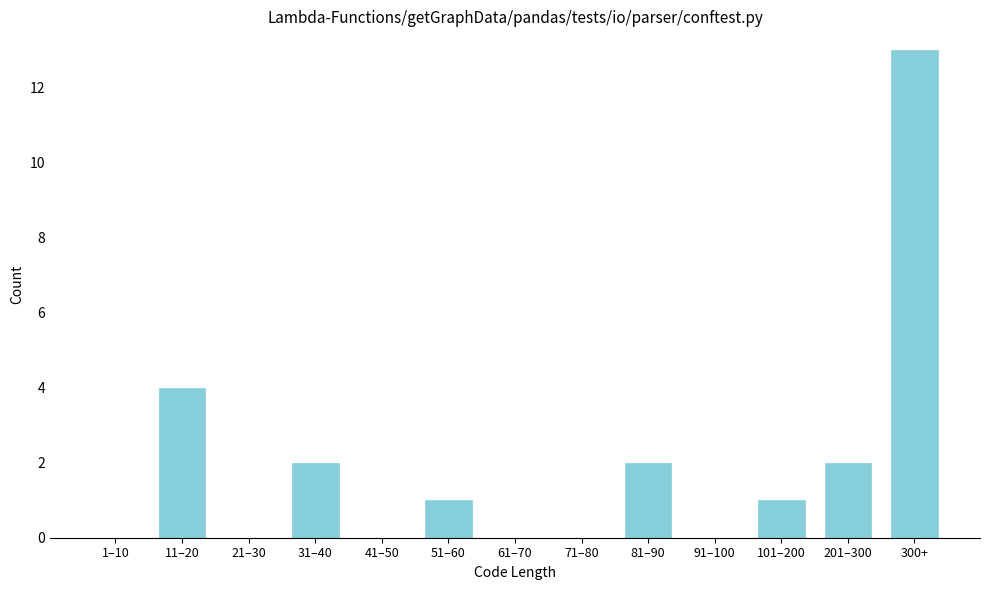

Reading left to right, list all the values displayed in this chart.

1–10=0	11–20=4	21–30=0	31–40=2	41–50=0	51–60=1	61–70=0	71–80=0	81–90=2	91–100=0	101–200=1	201–300=2	300+=13